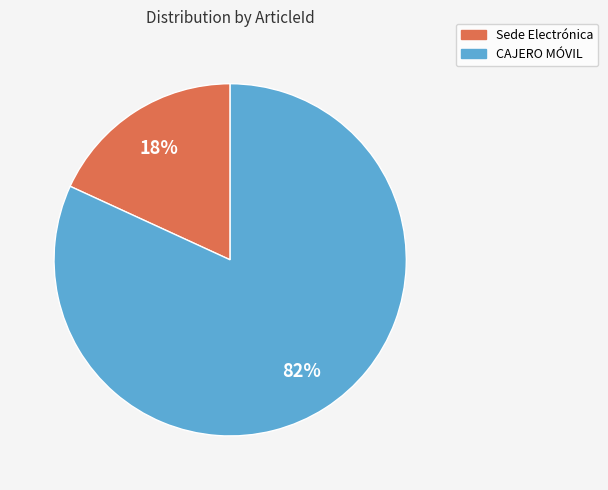

Is the sum of CAJERO MÓVIL and Sede Electrónica greater than half?

Yes